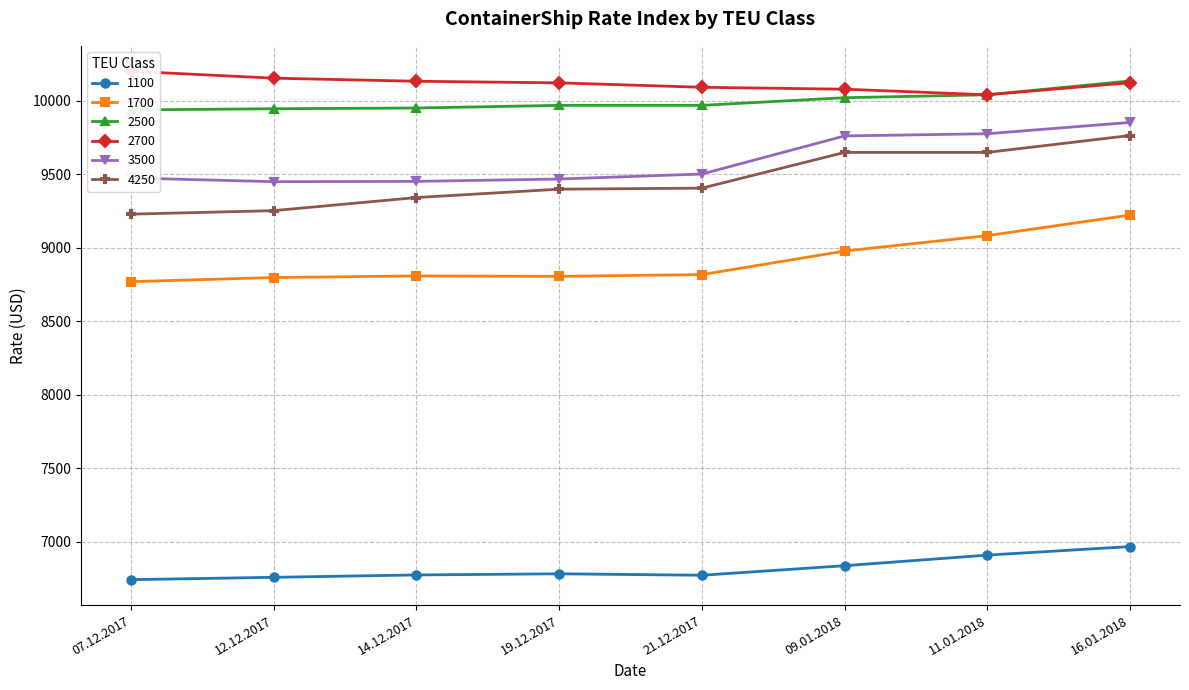

Is this an area chart (filled region under the line)?

No